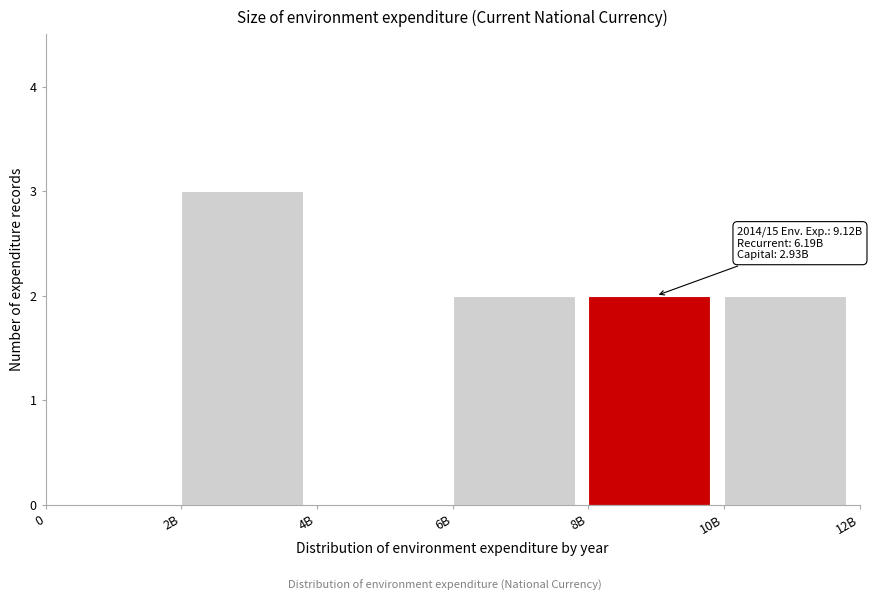

Reading right to left, what are all the values shown in this chart?

10B=2	8B=2	6B=2	4B=0	2B=3	0=0